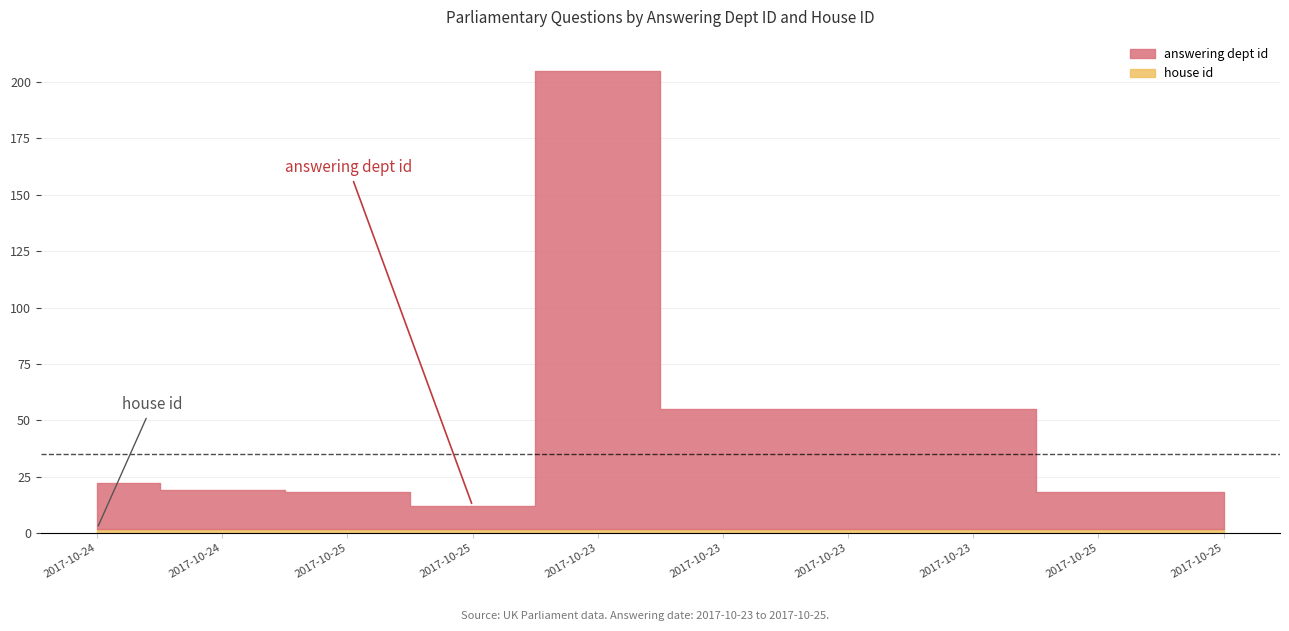

Which series has the widest spread of values?

answering dept id